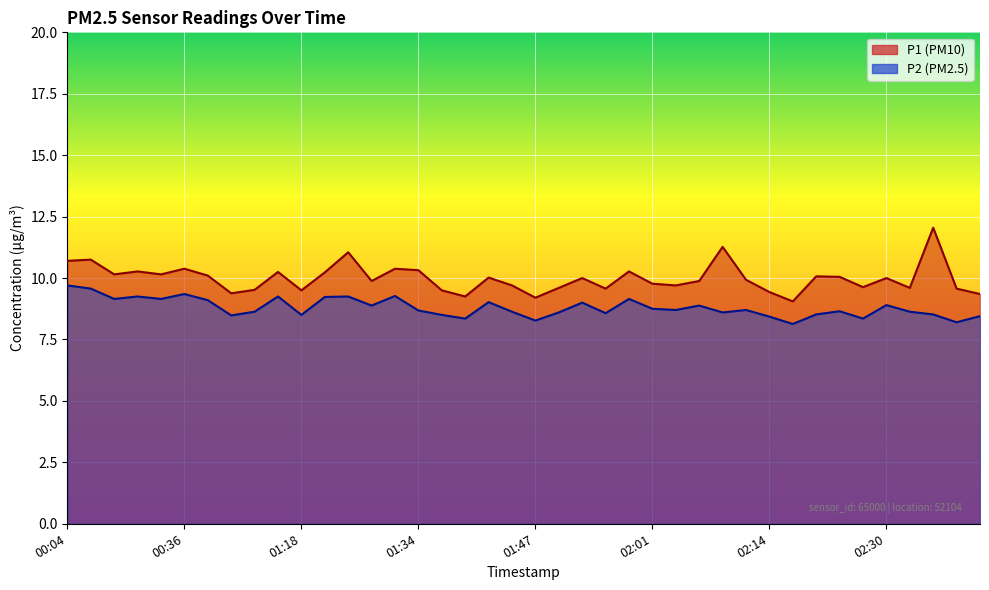

Read the P2 value at 02:40.

8.4